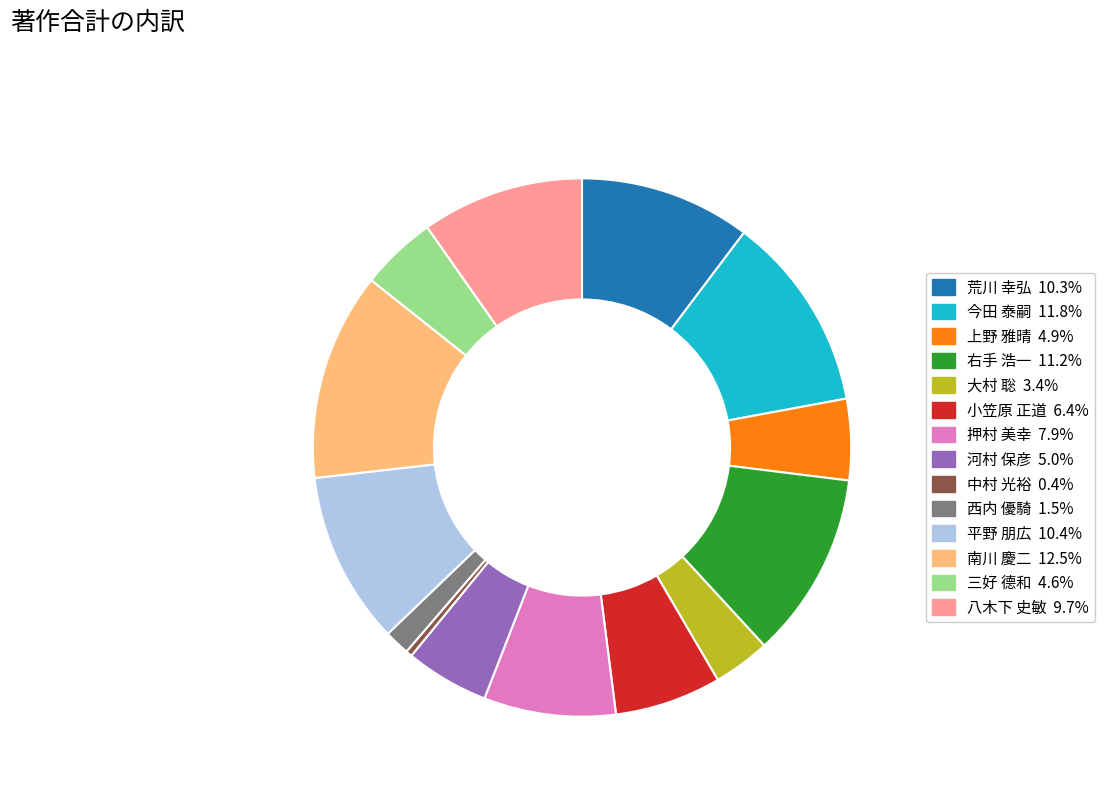

Does 今田 泰嗣 account for over 50% of the chart?

No